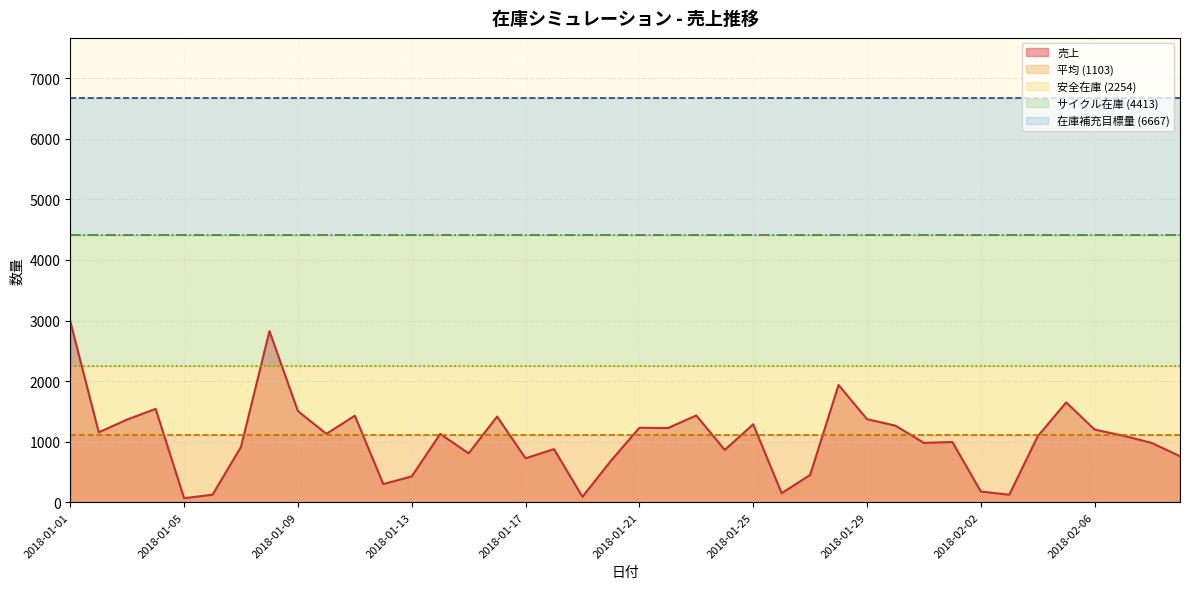

Rank the categories by value from highest to lowest.

2018-01-01, 2018-01-08, 2018-01-28, 2018-02-05, 2018-01-04, 2018-01-09, 2018-01-23, 2018-01-11, 2018-01-16, 2018-01-29, 2018-01-03, 2018-01-25, 2018-01-30, 2018-01-21, 2018-01-22, 2018-02-06, 2018-01-02, 2018-01-10, 2018-01-14, 2018-02-07, 2018-02-04, 2018-02-01, 2018-01-31, 2018-02-08, 2018-01-07, 2018-01-18, 2018-01-24, 2018-01-15, 2018-02-09, 2018-01-17, 2018-01-20, 2018-01-27, 2018-01-13, 2018-01-12, 2018-02-02, 2018-01-26, 2018-01-06, 2018-02-03, 2018-01-19, 2018-01-05